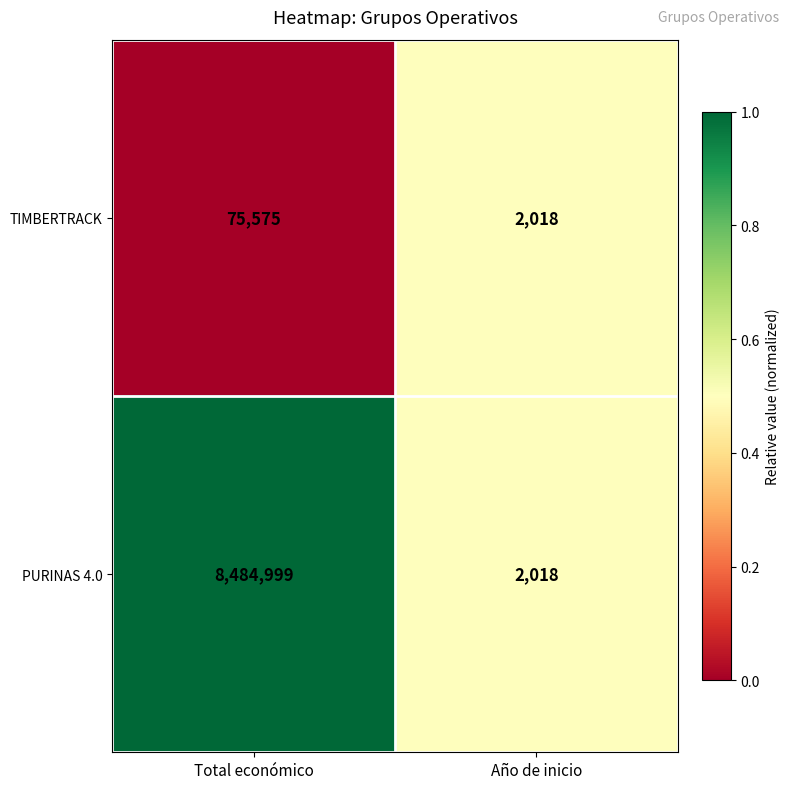

Between Total económico and Año de inicio, which series saw the biggest shift?

PURINAS 4.0